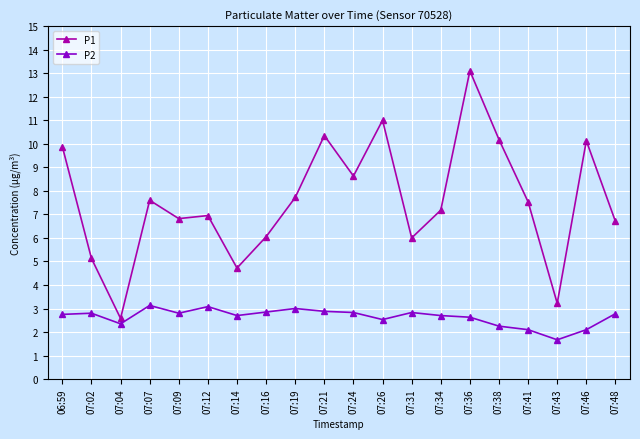

Rank the series by their maximum value, from highest to lowest.

P1, P2